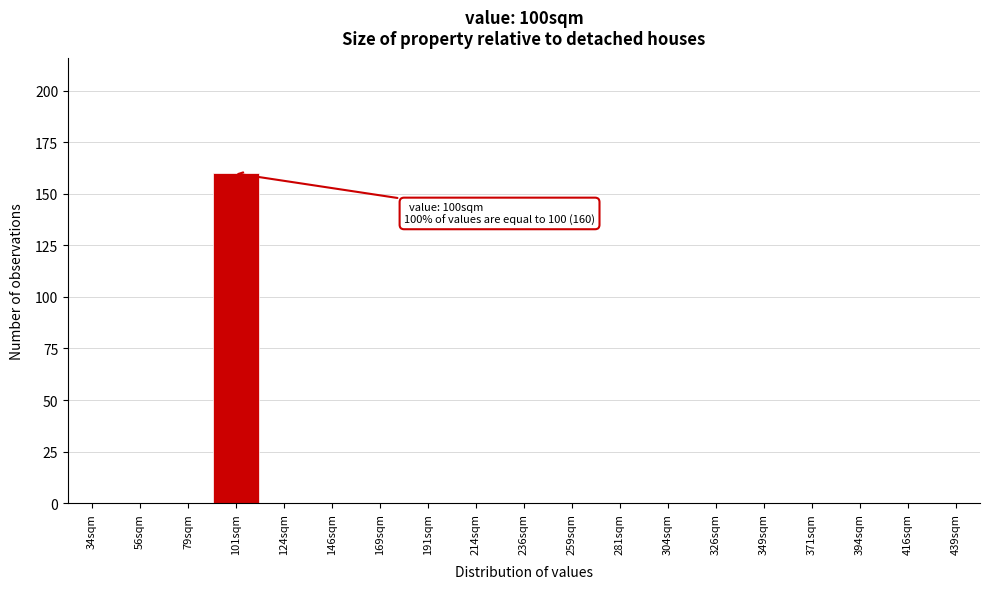

Reading left to right, extract all data points from this chart.

34sqm=0	56sqm=0	79sqm=0	101sqm=160	124sqm=0	146sqm=0	169sqm=0	191sqm=0	214sqm=0	236sqm=0	259sqm=0	281sqm=0	304sqm=0	326sqm=0	349sqm=0	371sqm=0	394sqm=0	416sqm=0	439sqm=0